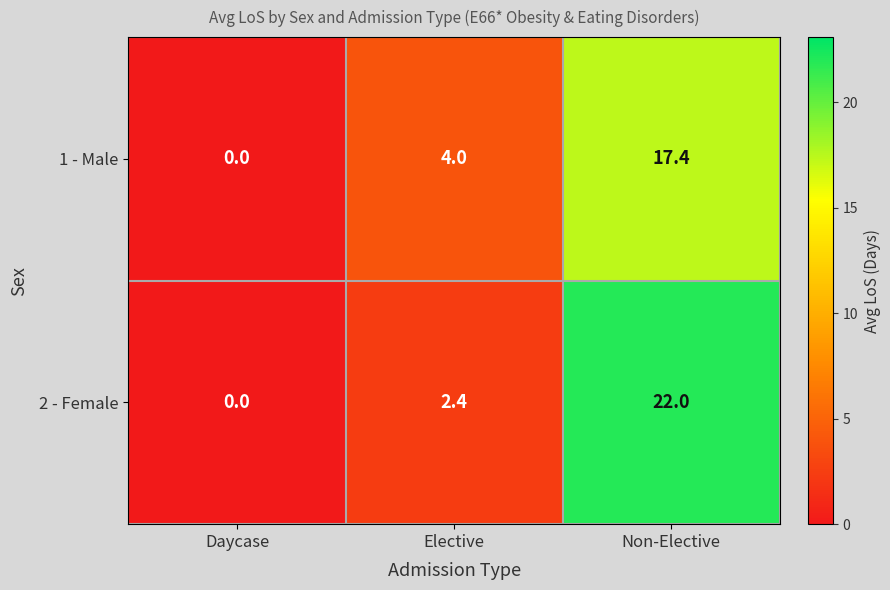

Where is 2 - Female nearest to the value 11?

Elective